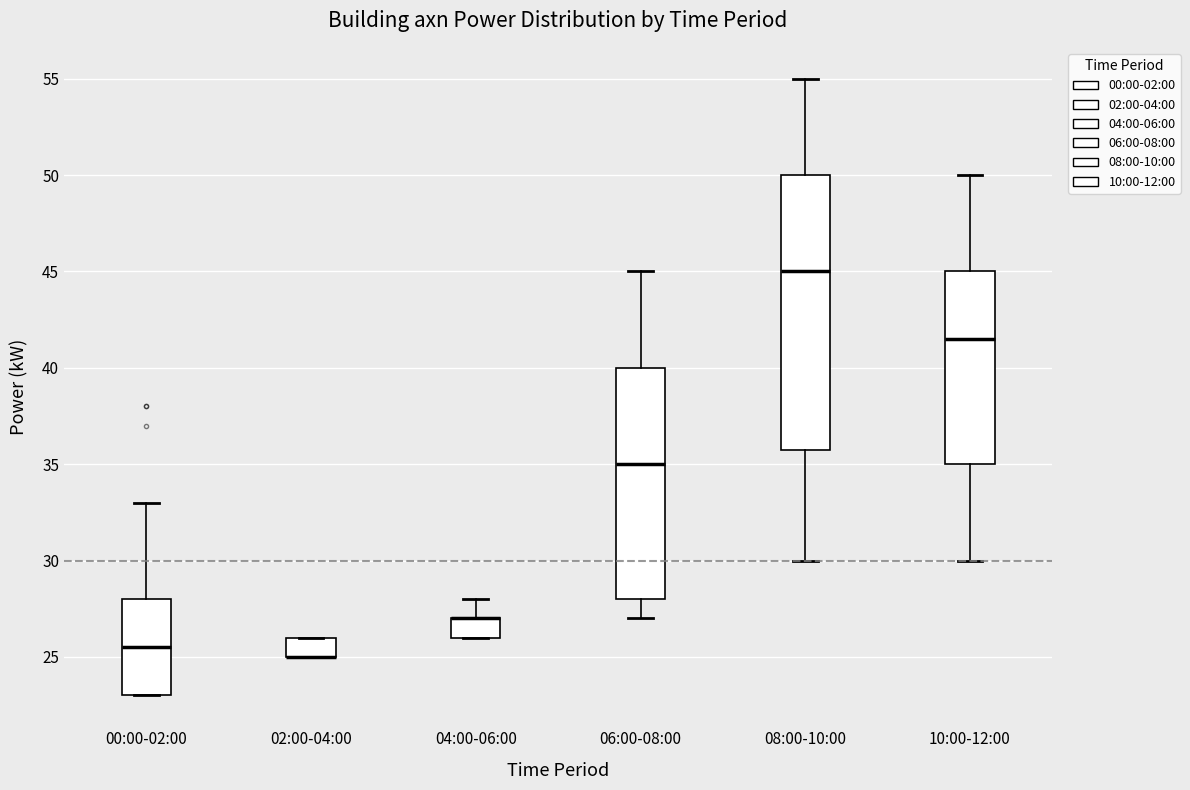

Where does the median line of the box for 08:00-10:00 sit on the y-axis? The values are not printed on the chart, so give them approximately, as read against the axis.

45.0